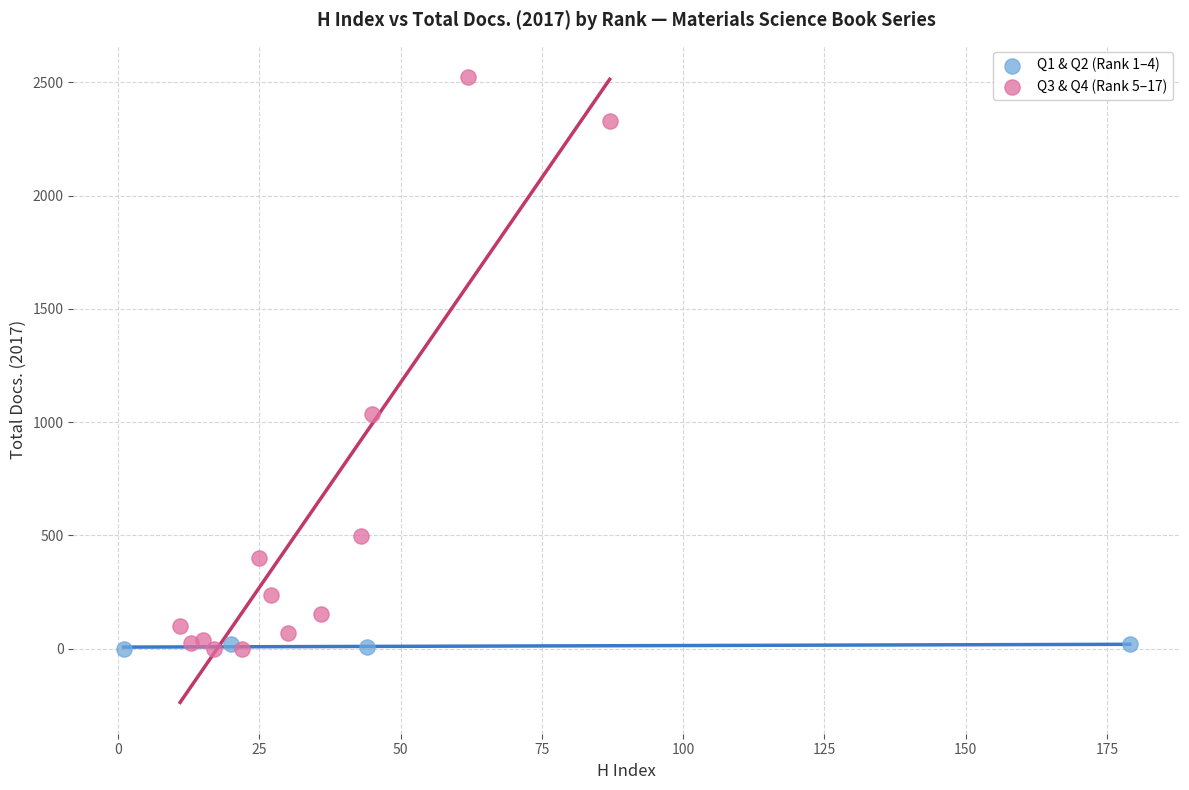

Which series contains the highest Y value?

Q3 & Q4 (Rank 5–17)